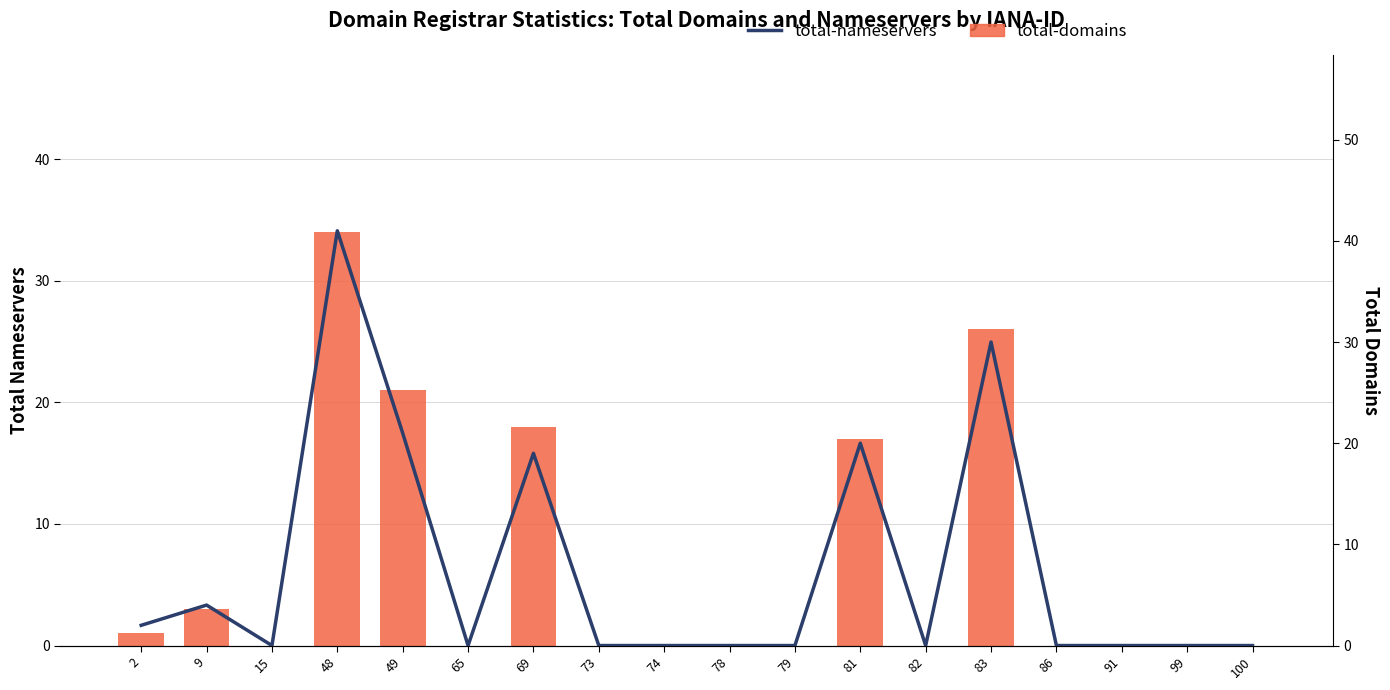

What is the spread (max minus min) of values at 81?

3